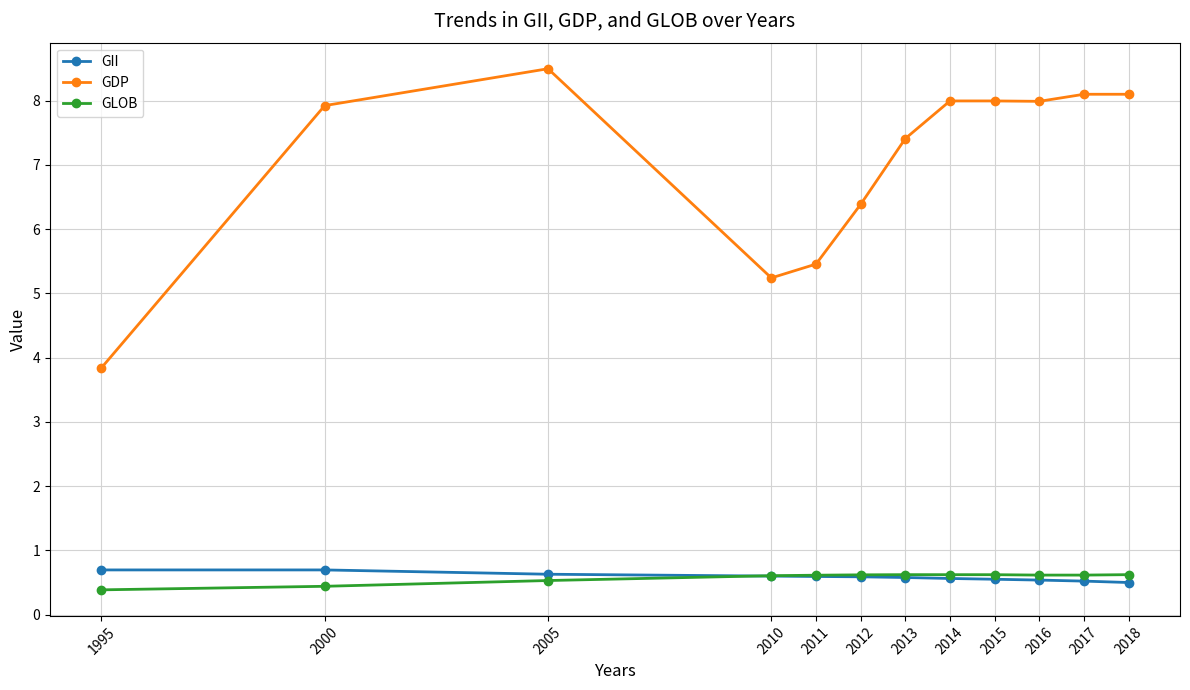

Which series changed the most between 2010 and 2017?

GDP